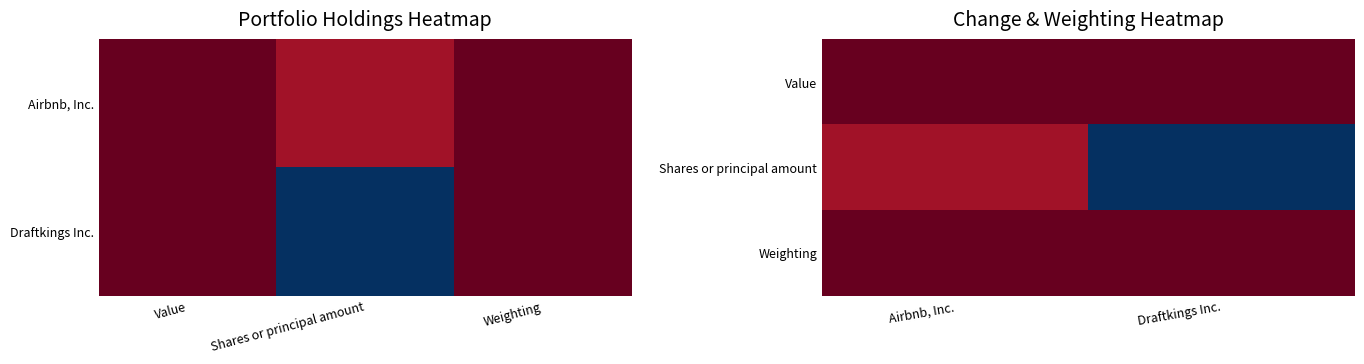

How many distinct data groups are displayed?

3